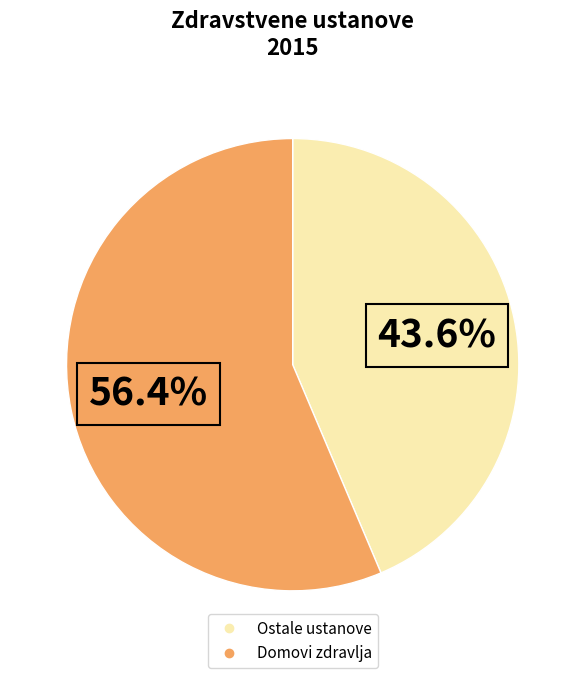

To the nearest percent, what is the difference between the largest and smallest slice percentages?

13%